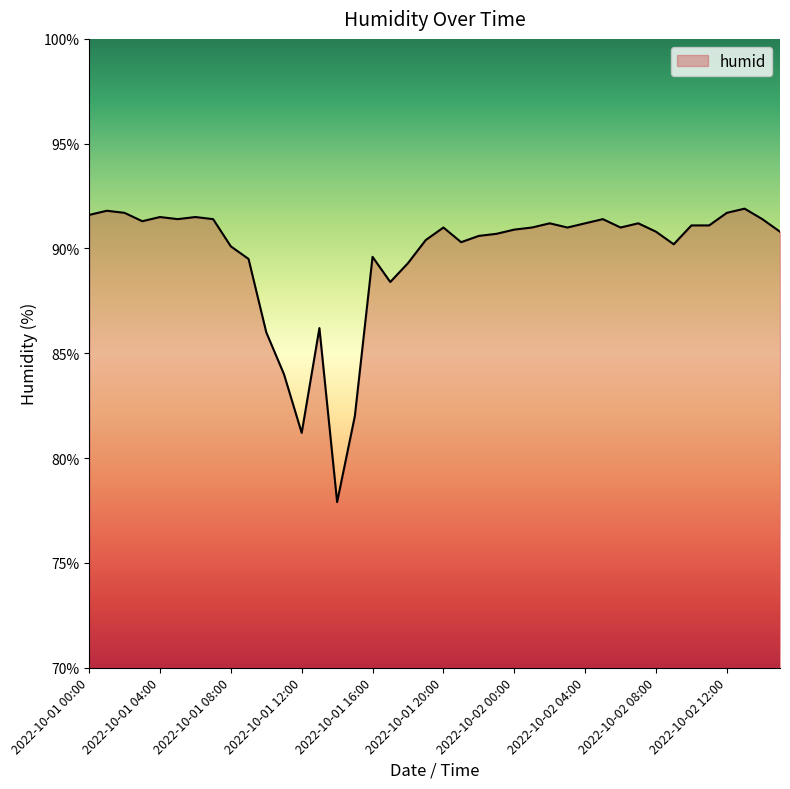

What is the smallest value displayed?

77.9